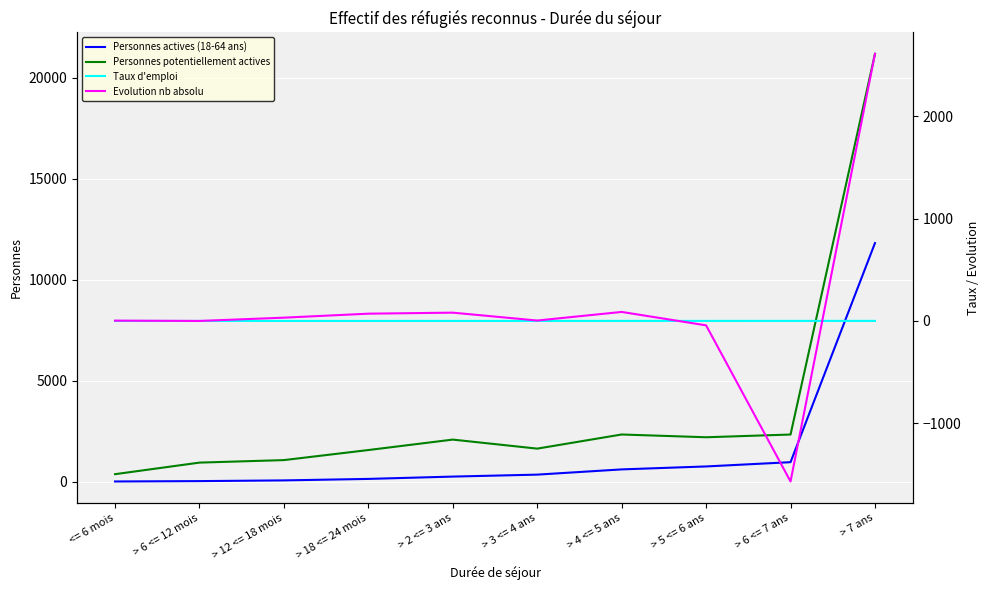

Is it true that Personnes actives (18-64 ans) equals 603.0 at > 4 <= 5 ans?

True